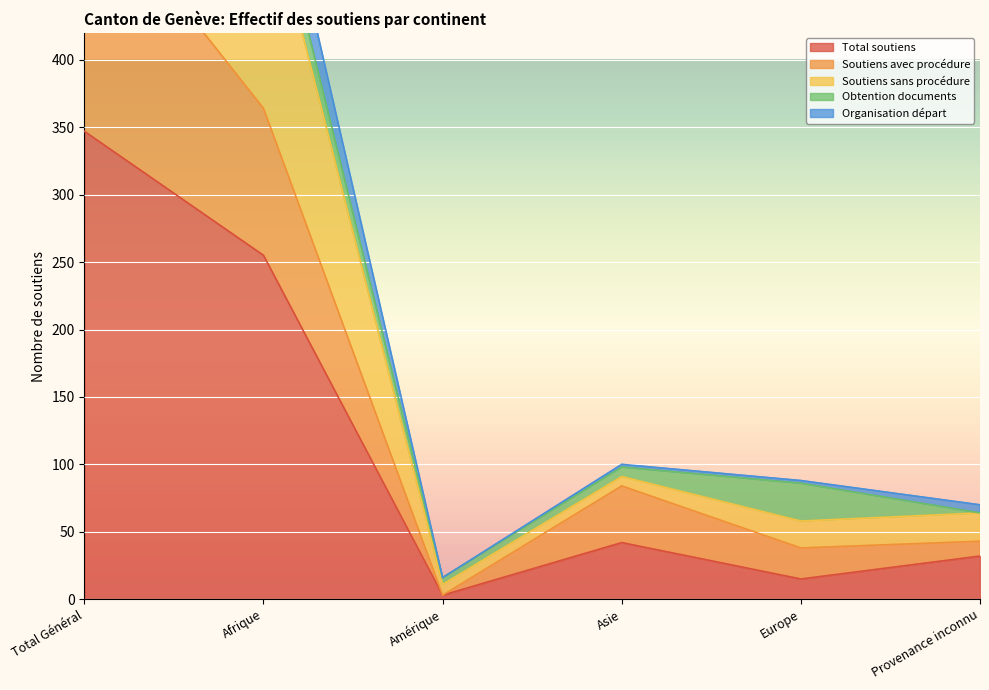

Between Amérique and Provenance inconnu, which is larger?

Provenance inconnu